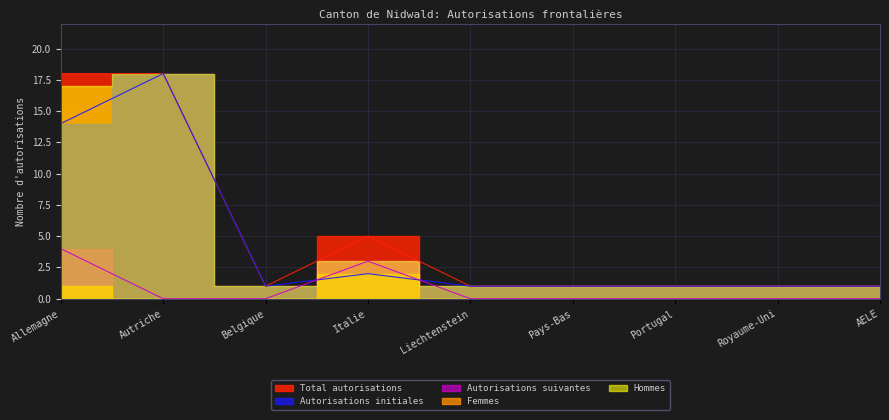

What is the minimum value for Autorisations initiales?

1